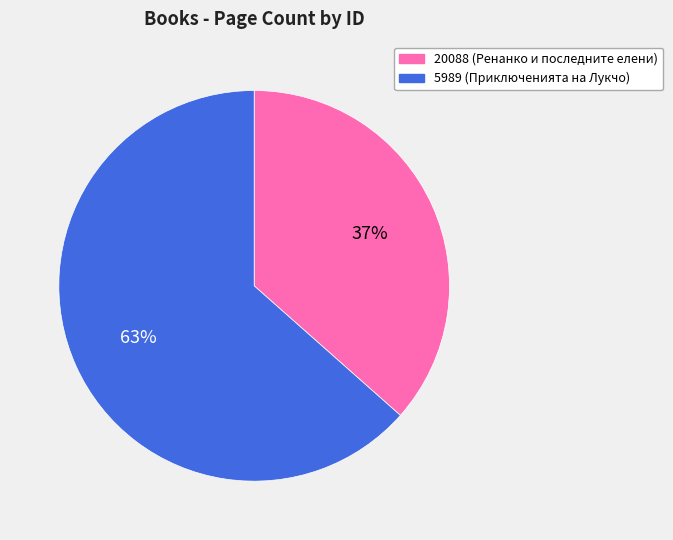

To the nearest percent, what is the average slice percentage?

50%